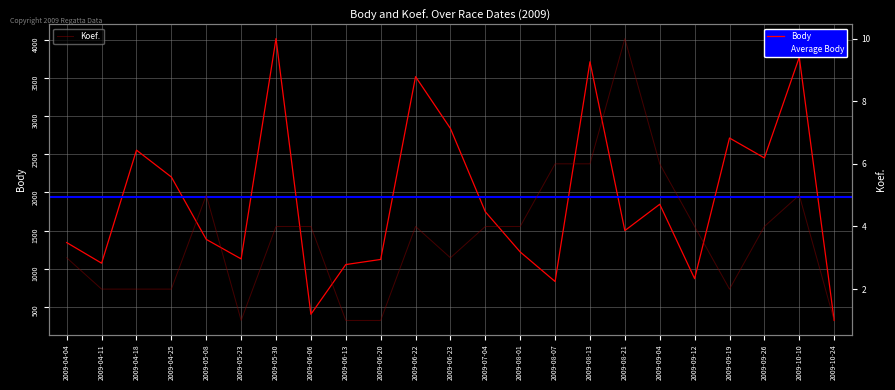

Read the Body value at 2009-10-10.

3771